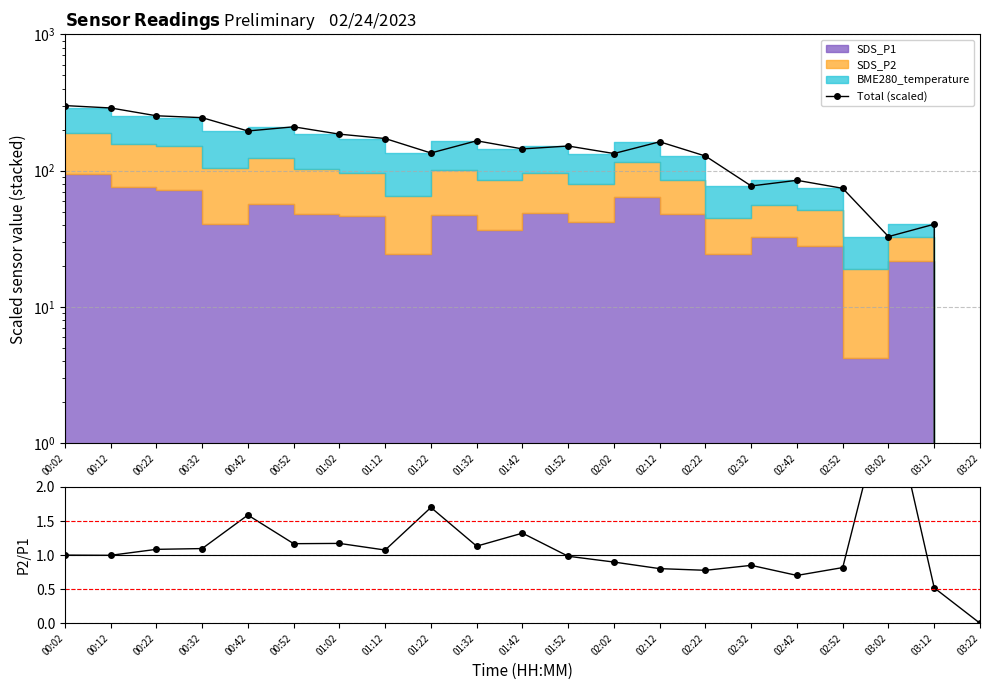

True or false: Total (scaled) has more than 1 interior local peaks.

True